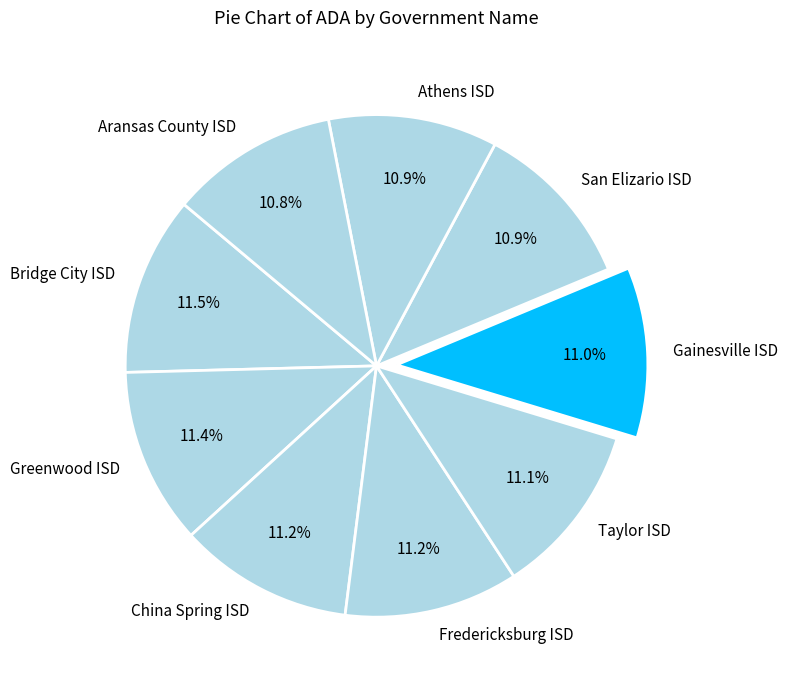

How many segments does this pie chart have?

9